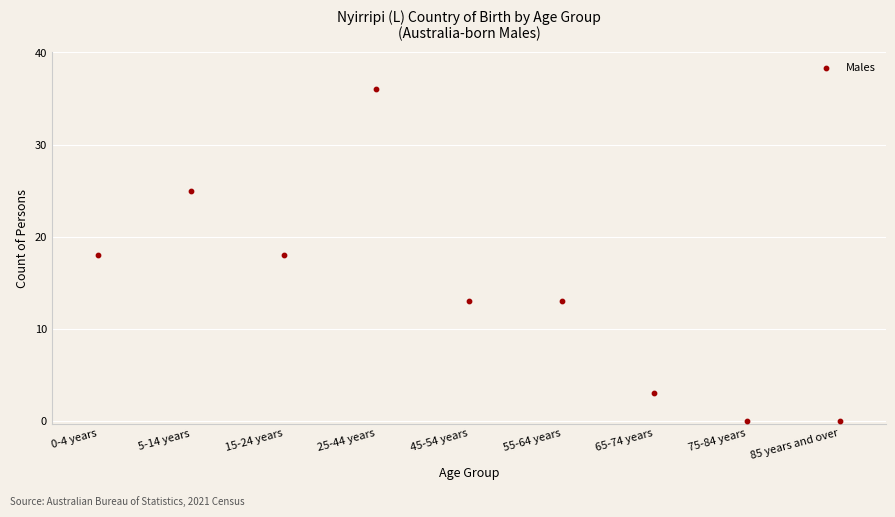

What is the range of Y values (max minus min)?

36